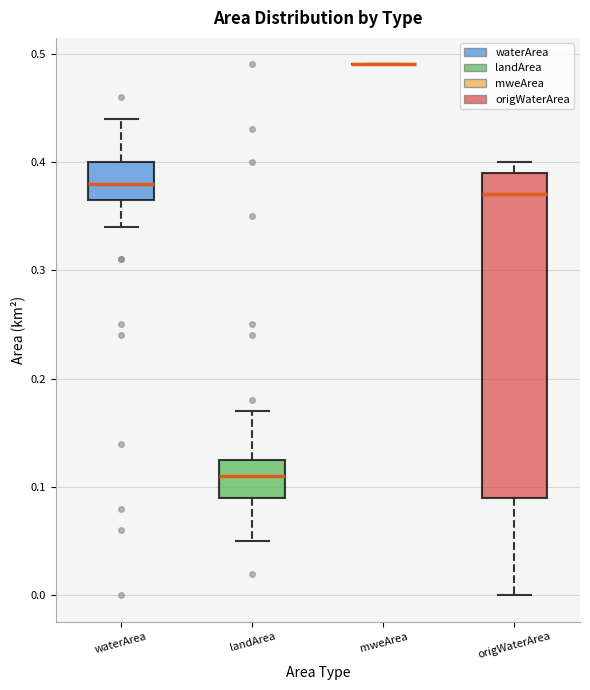

Which box is the tallest, from its lower edge to its upper edge?

origWaterArea